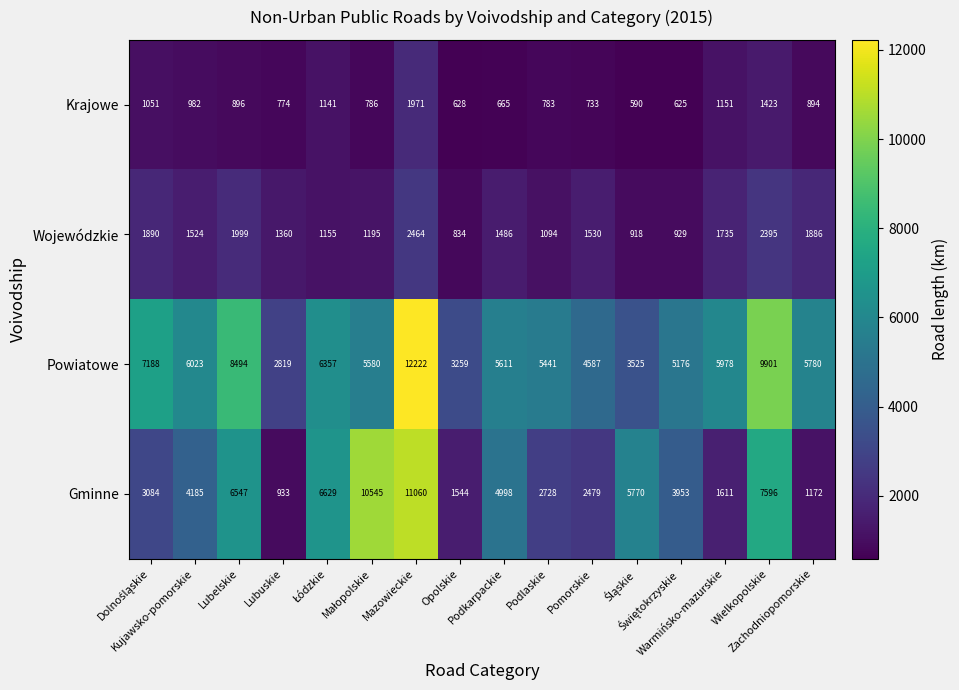

List the series in order of their peak value, highest first.

Powiatowe, Gminne, Wojewódzkie, Krajowe